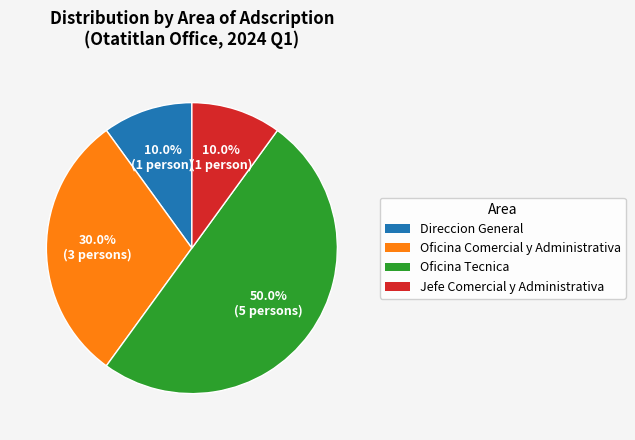

What percentage is NOT represented by Oficina Tecnica?

50.0%